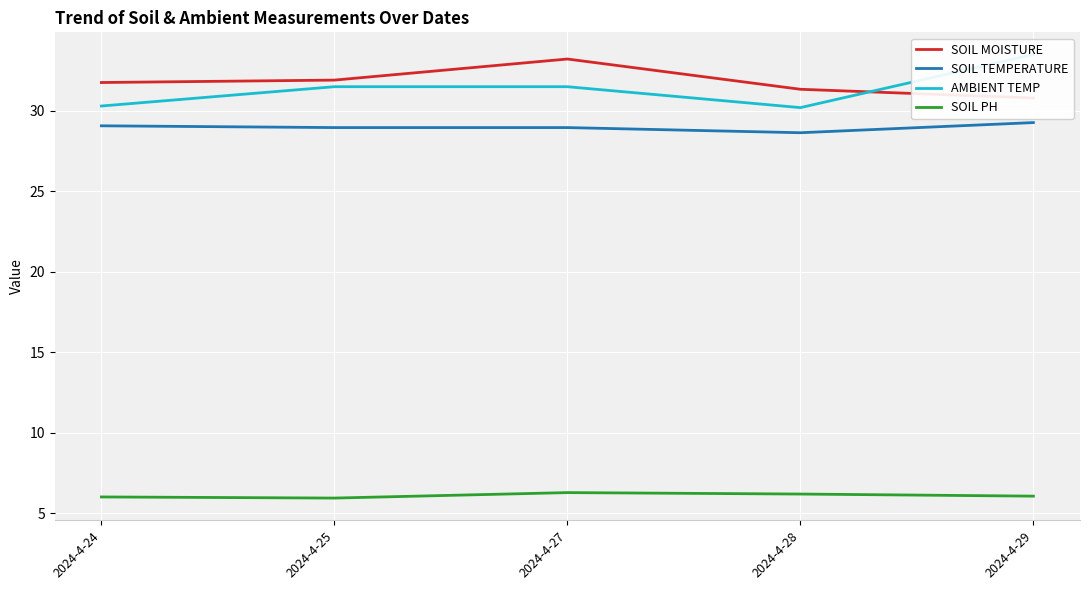

Is it true that SOIL PH equals 6.3 at 2024-4-27?

True